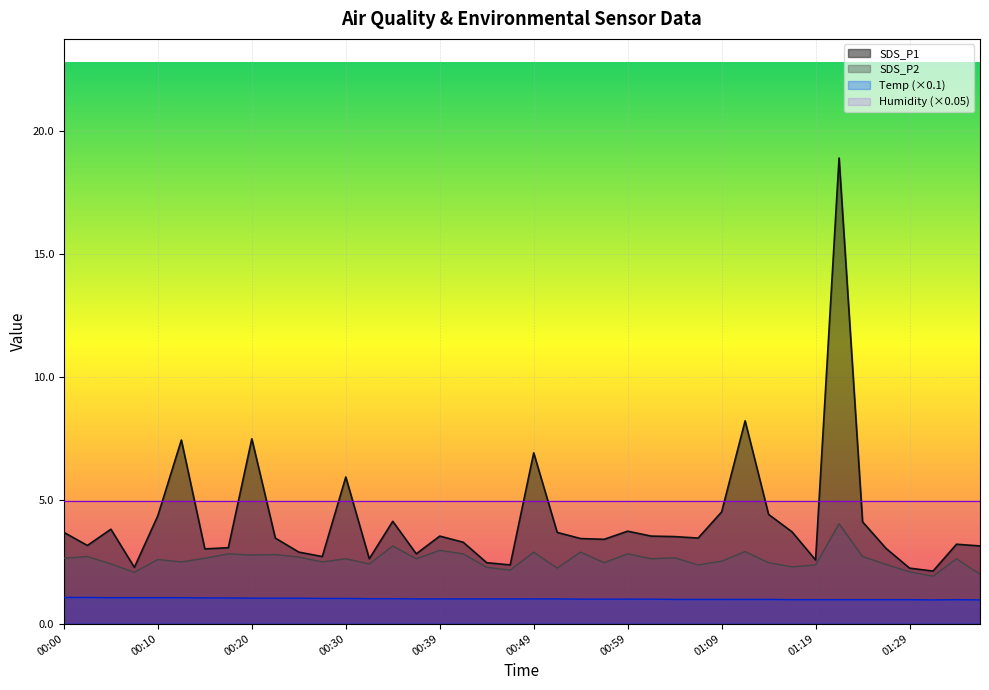

True or false: SDS_P1 and Temp intersect in this chart.

False